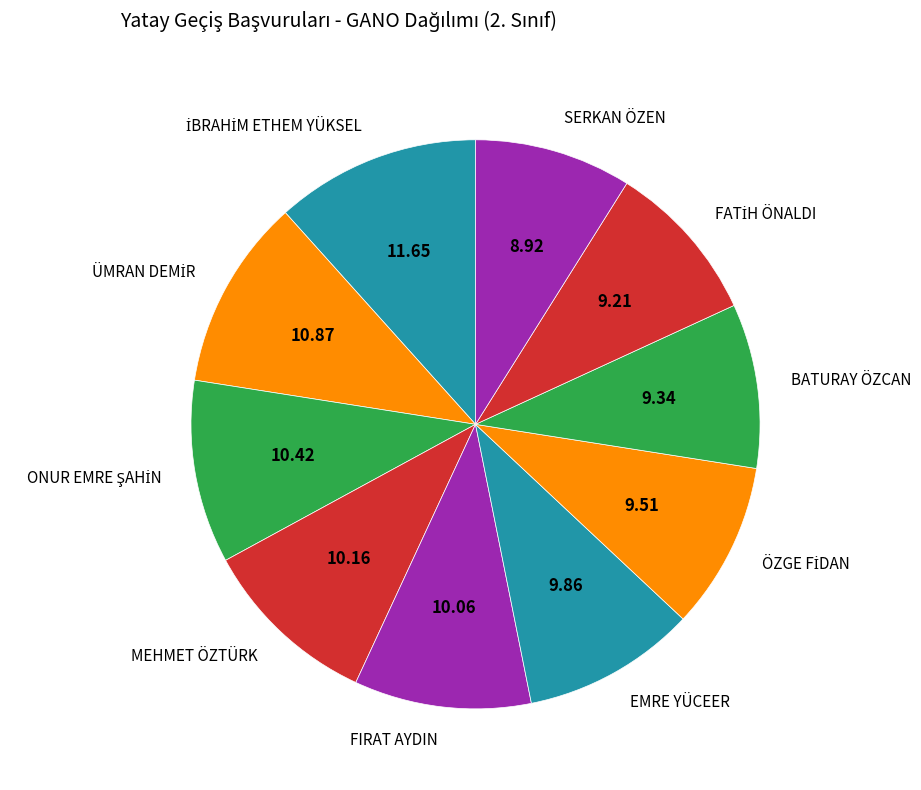

Does SERKAN ÖZEN account for over 50% of the chart?

No